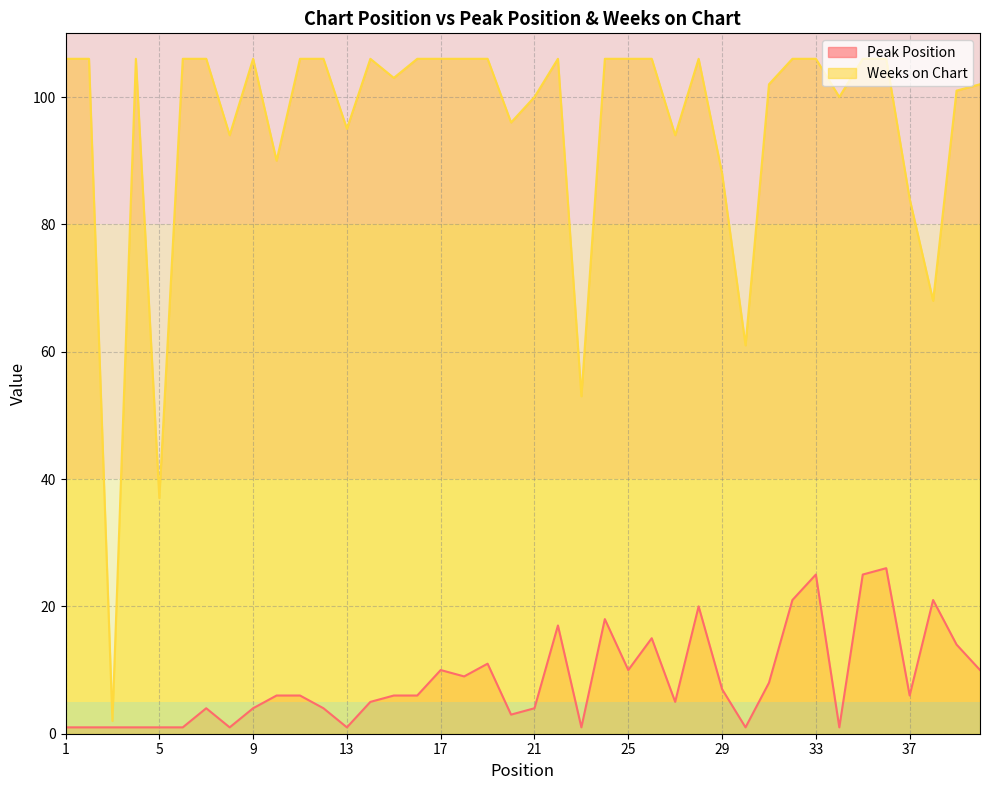

What are all the series names shown in the legend?

Peak Position, Weeks on Chart